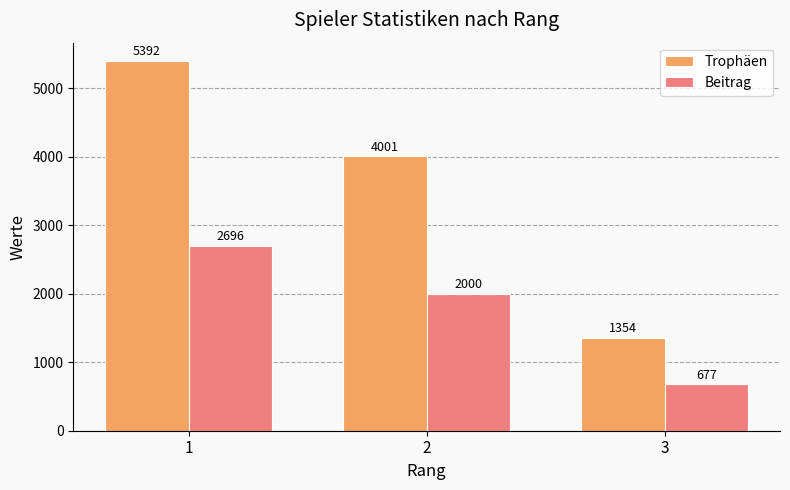

What is the average value of the Beitrag series?

1791